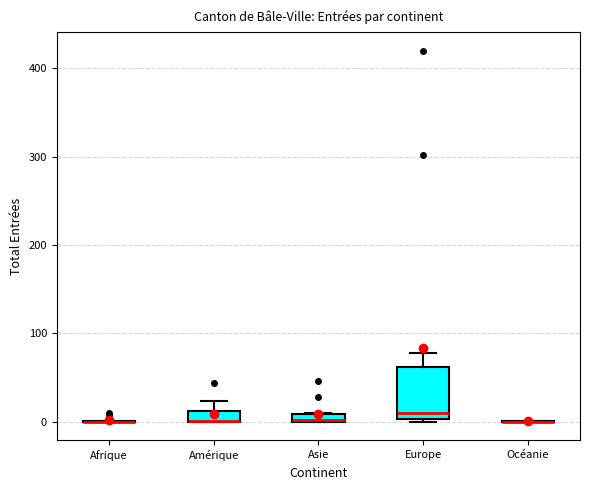

Where does the upper whisker of the box for Europe end on the y-axis? The values are not printed on the chart, so give them approximately, as read against the axis.

80